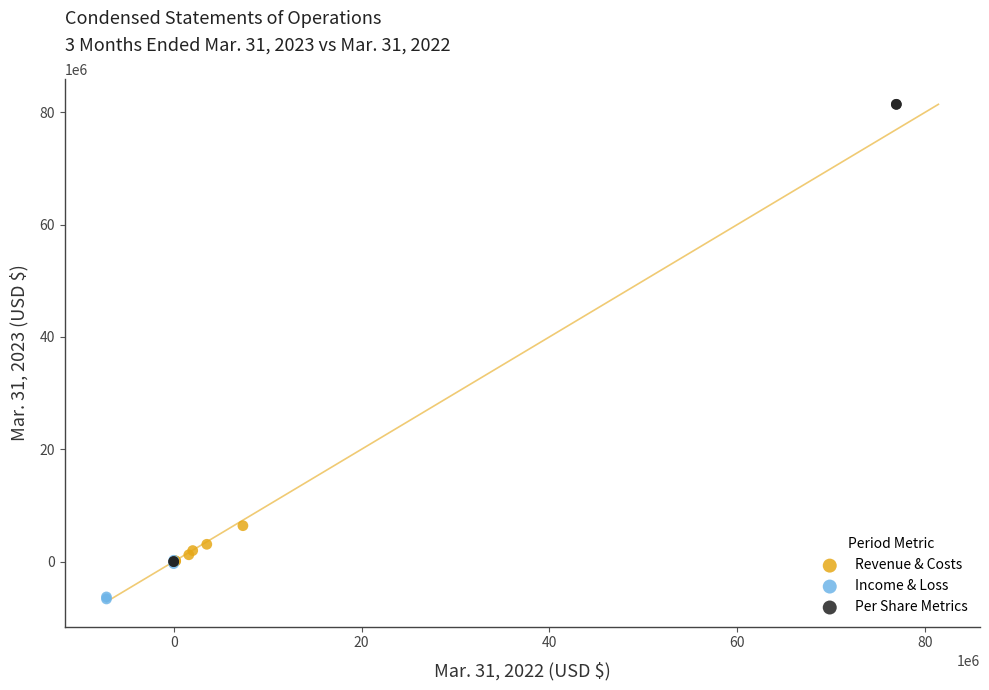

Which series has the widest spread of Y values?

Per Share Metrics